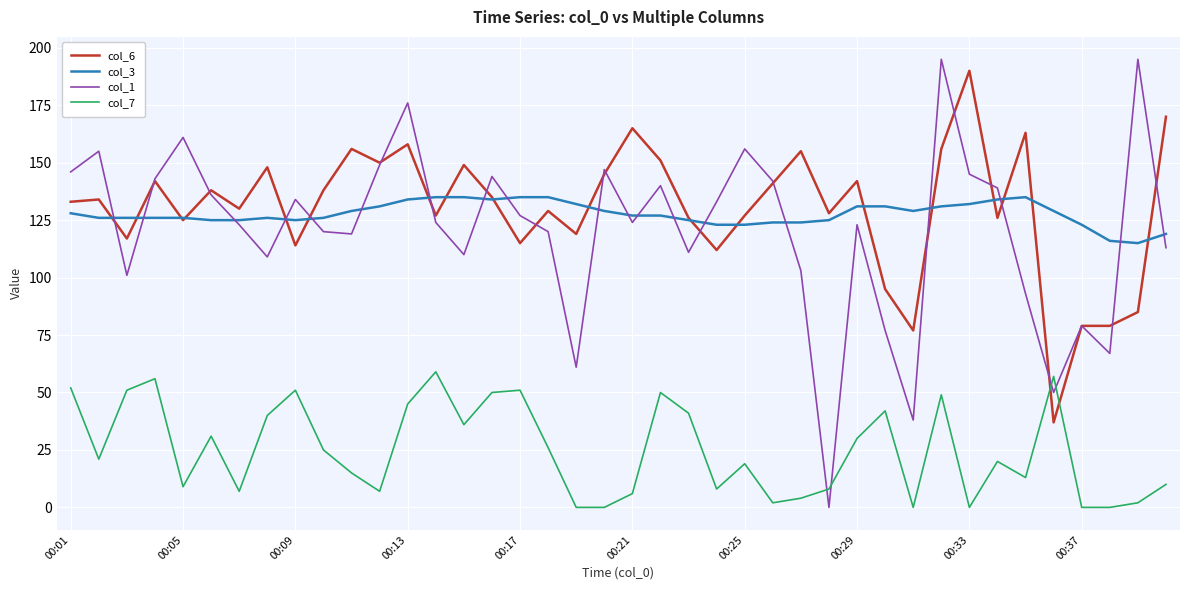

What is the maximum value shown in the chart?

195